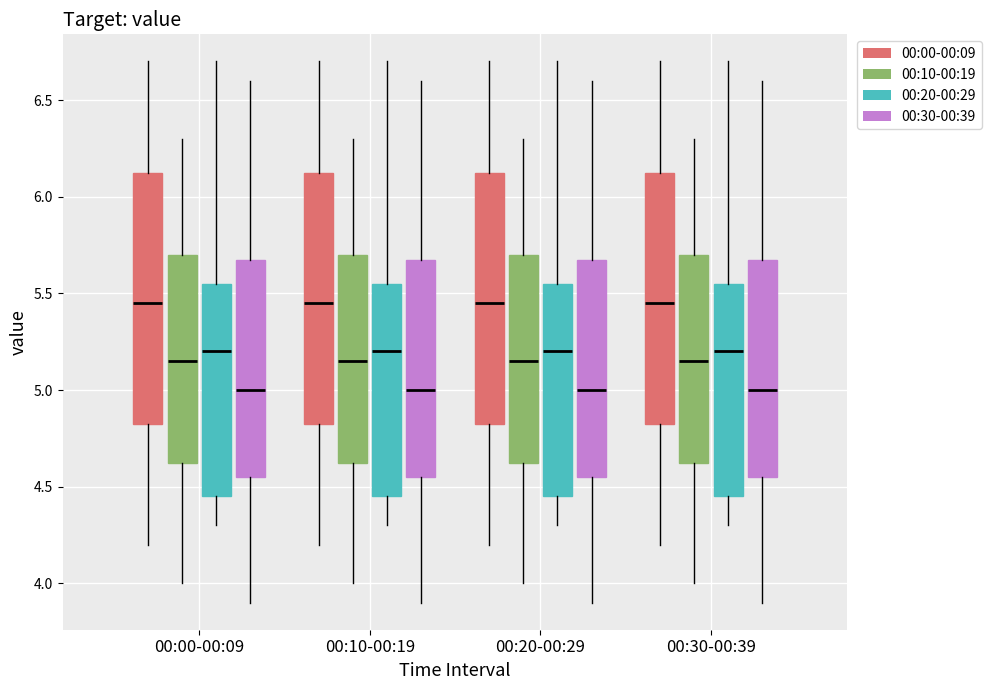

Reading left to right, read every box against the y-axis: the position of its median line, the range the box covers, and the ends of its whiskers. The values are not printed on the chart, so give them approximately, as read against the axis.

00:00-00:09 (00:00-00:09): median 5.45, box 4.85 to 6.15, whiskers 4.20 to 6.70
00:00-00:09 (00:10-00:19): median 5.15, box 4.65 to 5.70, whiskers 4.00 to 6.30
00:00-00:09 (00:20-00:29): median 5.20, box 4.45 to 5.55, whiskers 4.30 to 6.70
00:00-00:09 (00:30-00:39): median 5.00, box 4.55 to 5.70, whiskers 3.90 to 6.60
00:10-00:19 (00:00-00:09): median 5.45, box 4.85 to 6.15, whiskers 4.20 to 6.70
00:10-00:19 (00:10-00:19): median 5.15, box 4.65 to 5.70, whiskers 4.00 to 6.30
00:10-00:19 (00:20-00:29): median 5.20, box 4.45 to 5.55, whiskers 4.30 to 6.70
00:10-00:19 (00:30-00:39): median 5.00, box 4.55 to 5.70, whiskers 3.90 to 6.60
00:20-00:29 (00:00-00:09): median 5.45, box 4.85 to 6.15, whiskers 4.20 to 6.70
00:20-00:29 (00:10-00:19): median 5.15, box 4.65 to 5.70, whiskers 4.00 to 6.30
00:20-00:29 (00:20-00:29): median 5.20, box 4.45 to 5.55, whiskers 4.30 to 6.70
00:20-00:29 (00:30-00:39): median 5.00, box 4.55 to 5.70, whiskers 3.90 to 6.60
00:30-00:39 (00:00-00:09): median 5.45, box 4.85 to 6.15, whiskers 4.20 to 6.70
00:30-00:39 (00:10-00:19): median 5.15, box 4.65 to 5.70, whiskers 4.00 to 6.30
00:30-00:39 (00:20-00:29): median 5.20, box 4.45 to 5.55, whiskers 4.30 to 6.70
00:30-00:39 (00:30-00:39): median 5.00, box 4.55 to 5.70, whiskers 3.90 to 6.60